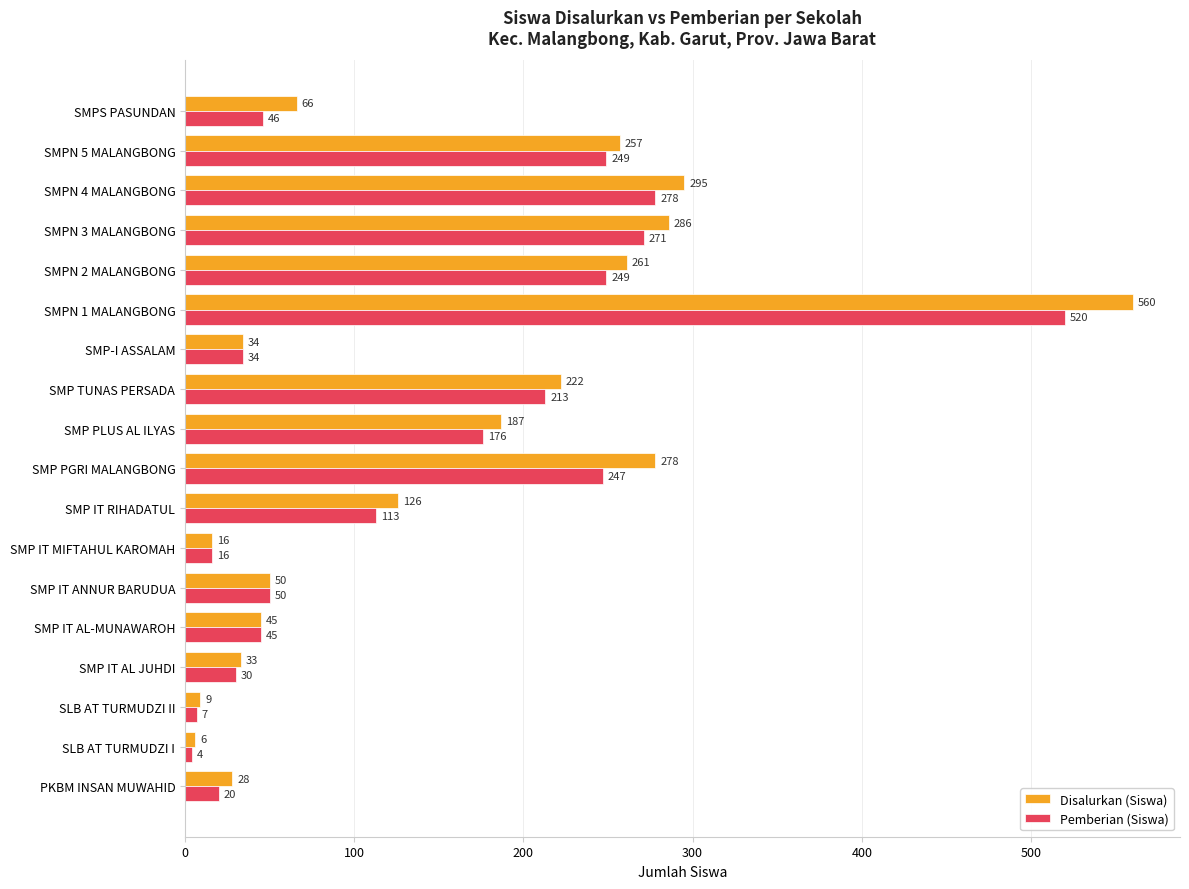

Rank the categories by Disalurkan (Siswa) value from highest to lowest.

SMPN 1 MALANGBONG, SMPN 4 MALANGBONG, SMPN 3 MALANGBONG, SMP PGRI MALANGBONG, SMPN 2 MALANGBONG, SMPN 5 MALANGBONG, SMP TUNAS PERSADA, SMP PLUS AL ILYAS, SMP IT RIHADATUL, SMPS PASUNDAN, SMP IT ANNUR BARUDUA, SMP IT AL-MUNAWAROH, SMP-I ASSALAM, SMP IT AL JUHDI, PKBM INSAN MUWAHID, SMP IT MIFTAHUL KAROMAH, SLB AT TURMUDZI II, SLB AT TURMUDZI I